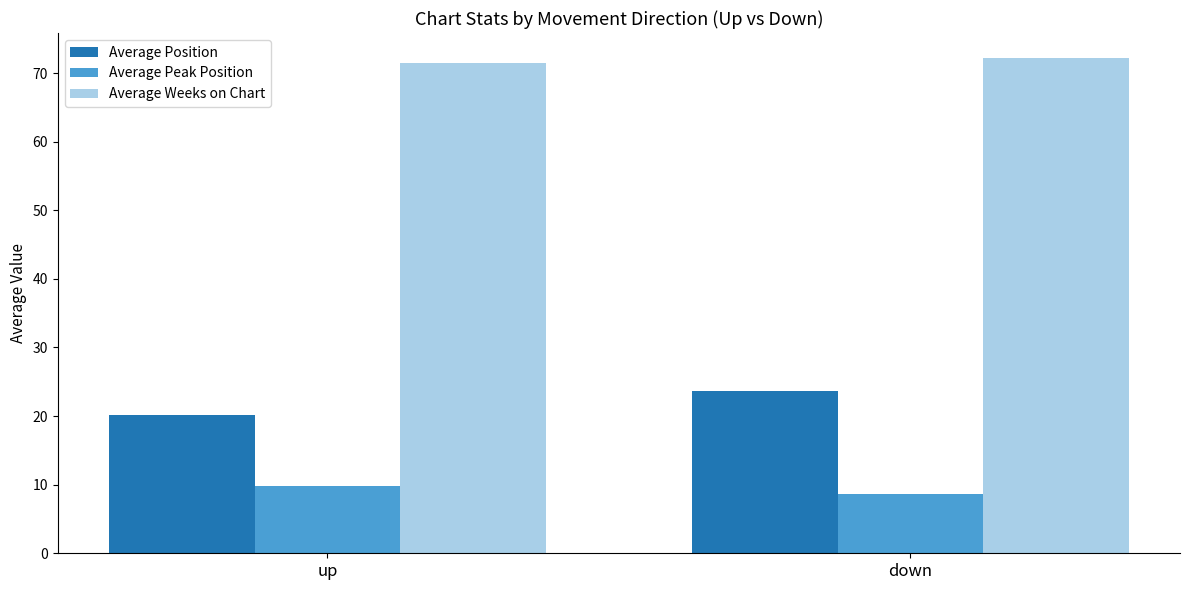

What is the difference between the Average Peak Position values at down and up?

1.2